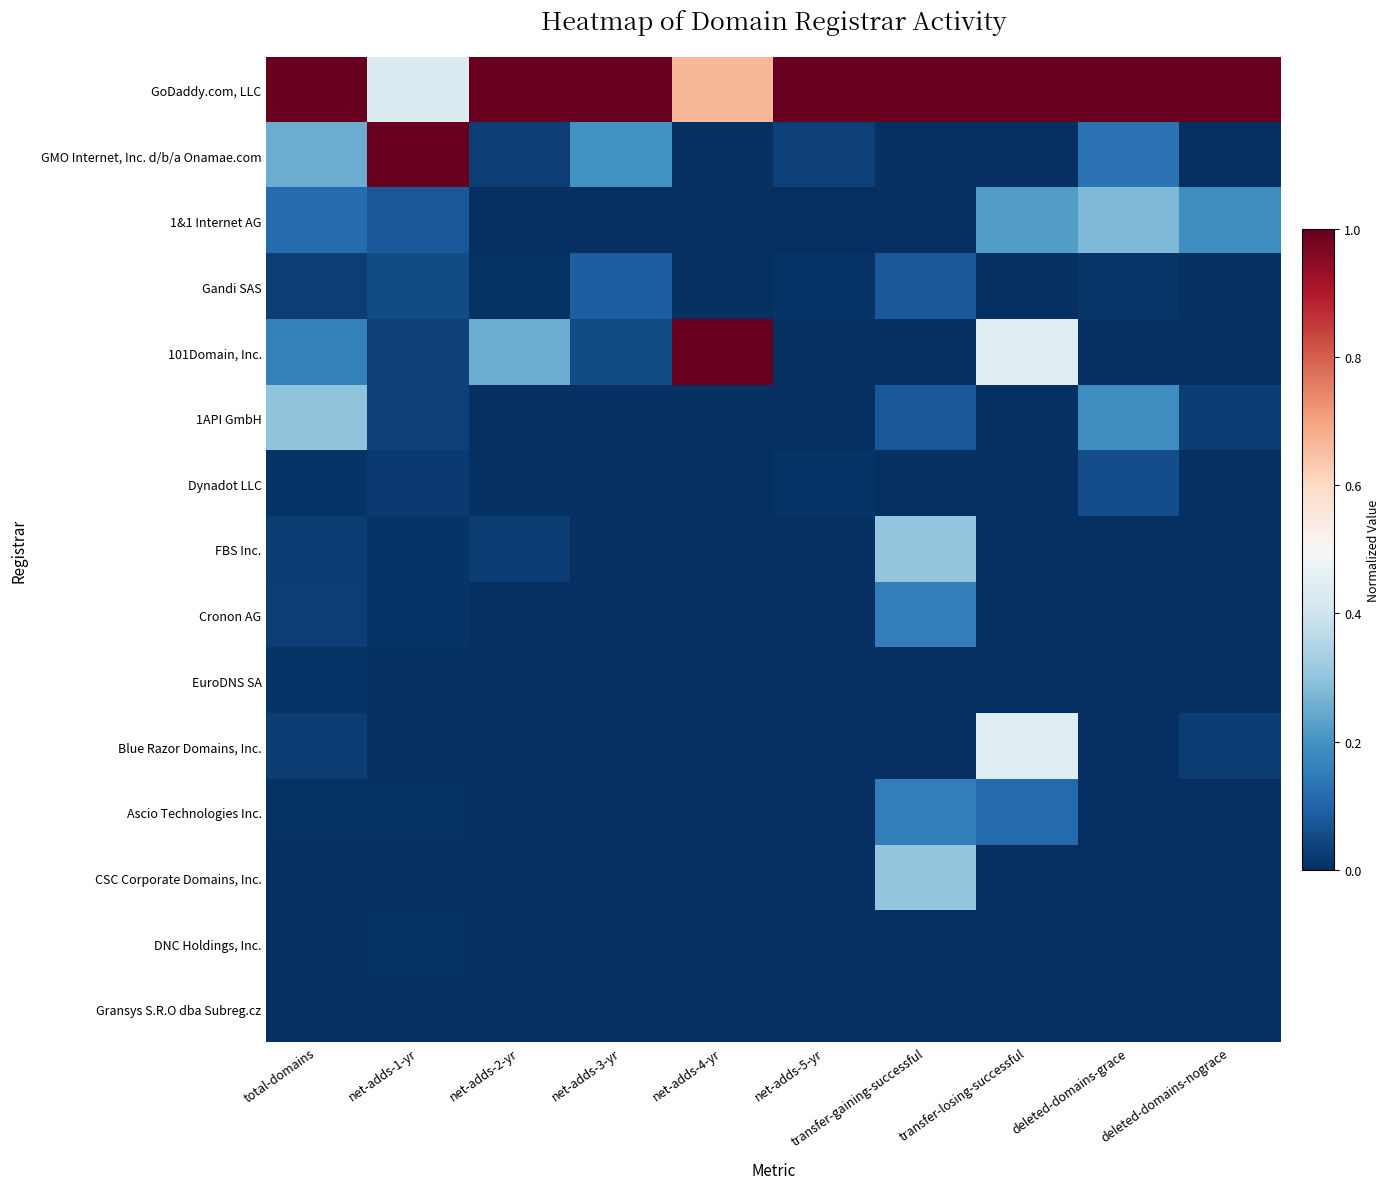

Which series changed the most between transfer-losing-successful and deleted-domains-grace?

101Domain, Inc.